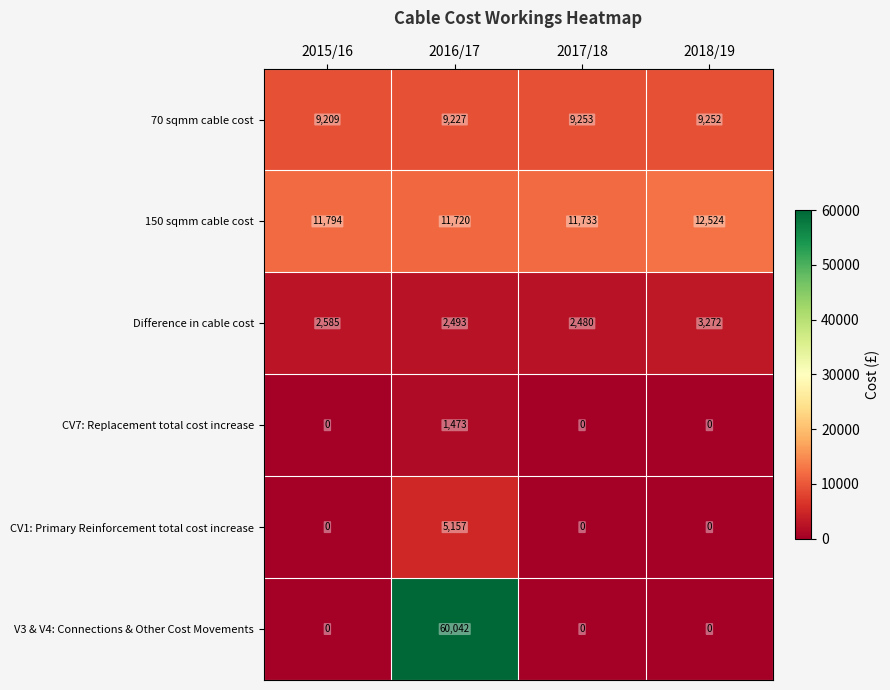

Reading right to left, what are all the values shown in this chart?

70 sqmm cable cost: 2018/19=9252	2017/18=9253	2016/17=9227	2015/16=9209
150 sqmm cable cost: 2018/19=12524	2017/18=11733	2016/17=11720	2015/16=11794
Difference in cable cost: 2018/19=3272	2017/18=2480	2016/17=2493	2015/16=2585
CV7: Replacement total cost increase: 2018/19=0	2017/18=0	2016/17=1473	2015/16=0
CV1: Primary Reinforcement total cost increase: 2018/19=0	2017/18=0	2016/17=5157	2015/16=0
V3 & V4: Connections & Other Cost Movements: 2018/19=0	2017/18=0	2016/17=60042	2015/16=0